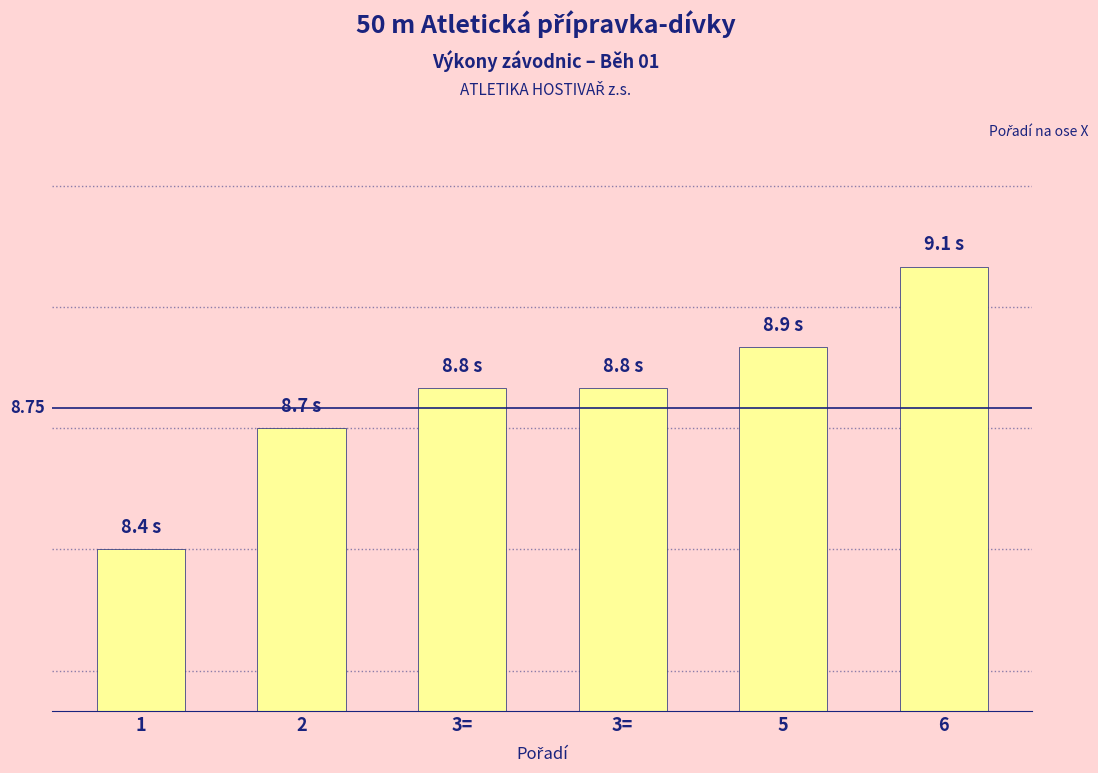

True or false: the data shows 9.1 at 6.

True